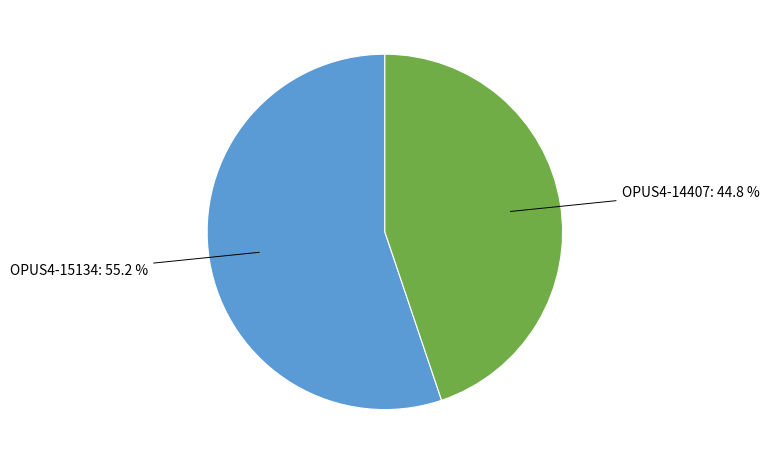

Is there any slice that represents more than half of the pie?

Yes